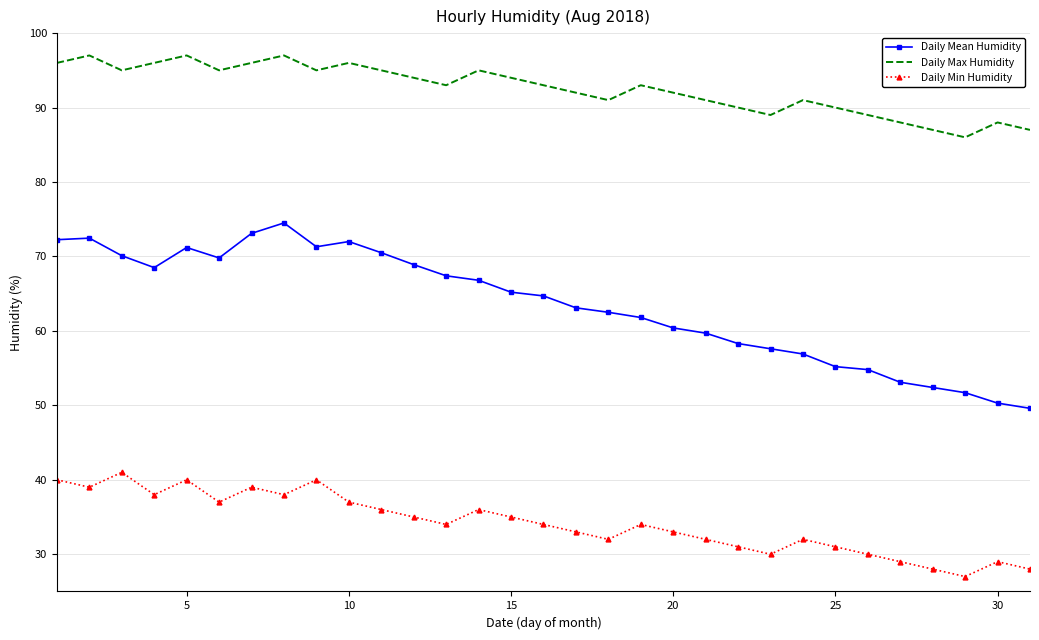

Rank the series by their maximum value, from highest to lowest.

Daily Max Humidity, Daily Mean Humidity, Daily Min Humidity